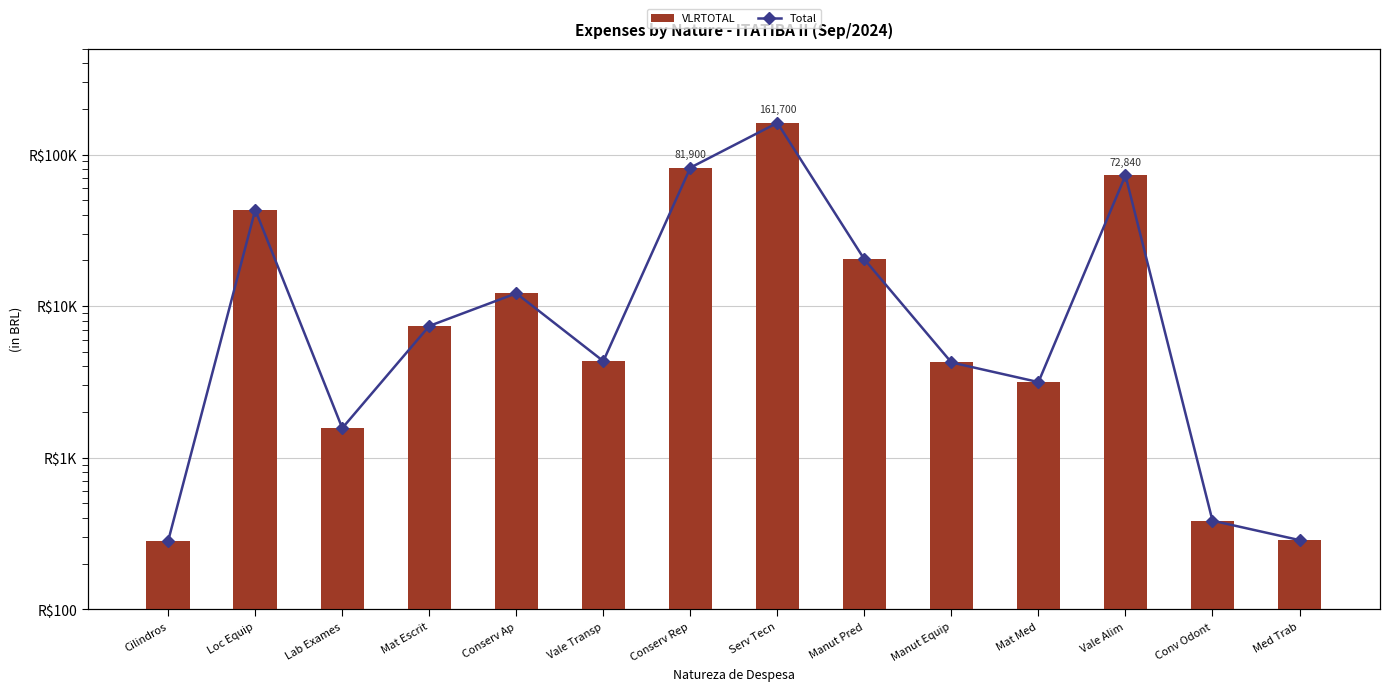

What is the total value across all series at Loc Equip?

86353.3